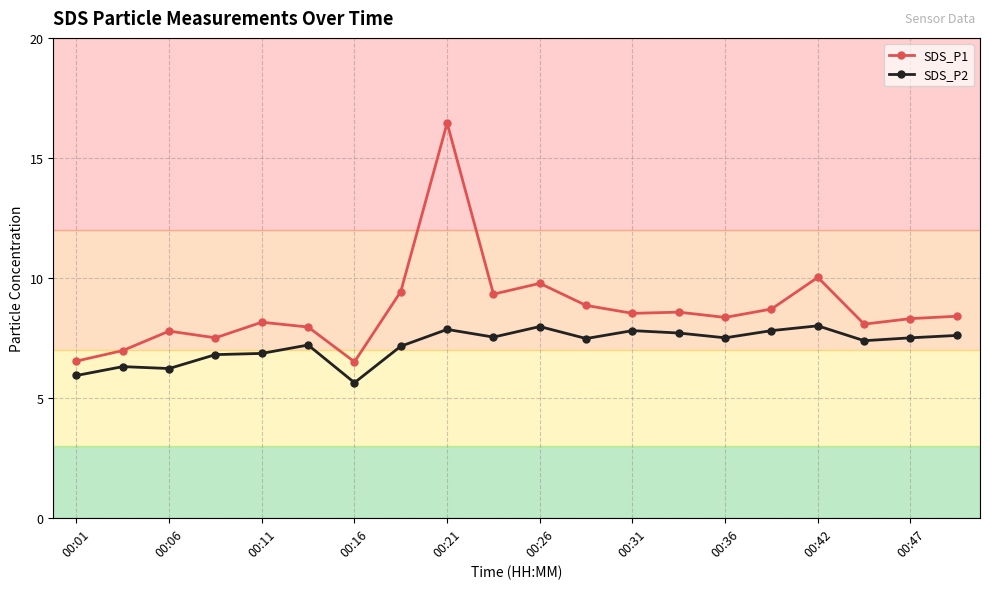

What is the value of the SDS_P1 point at the 5th from the left?

8.2